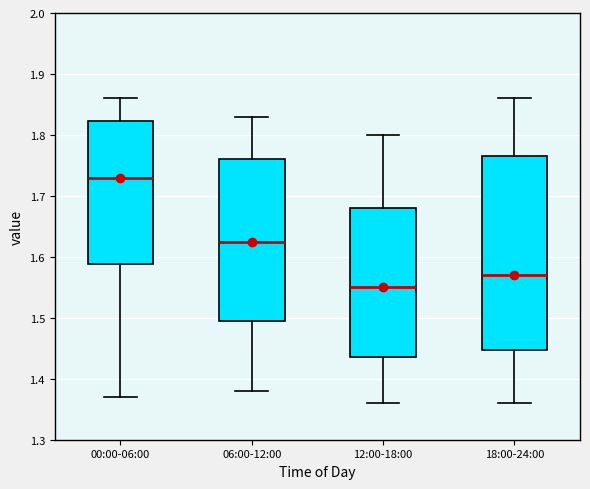

Which box is the tallest, from its lower edge to its upper edge?

18:00-24:00